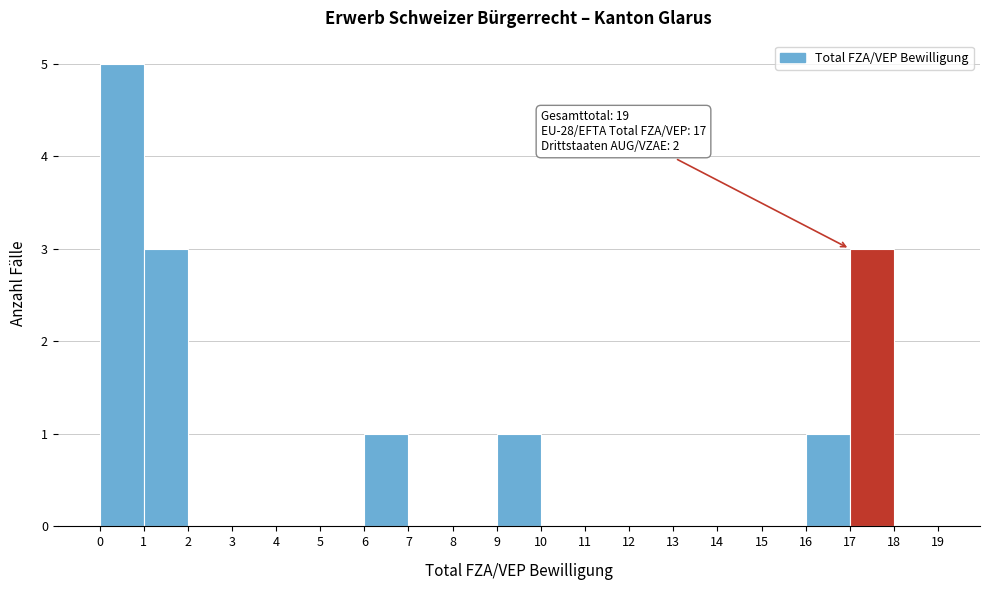

Which range on the x-axis has the tallest bar?

0 to 1